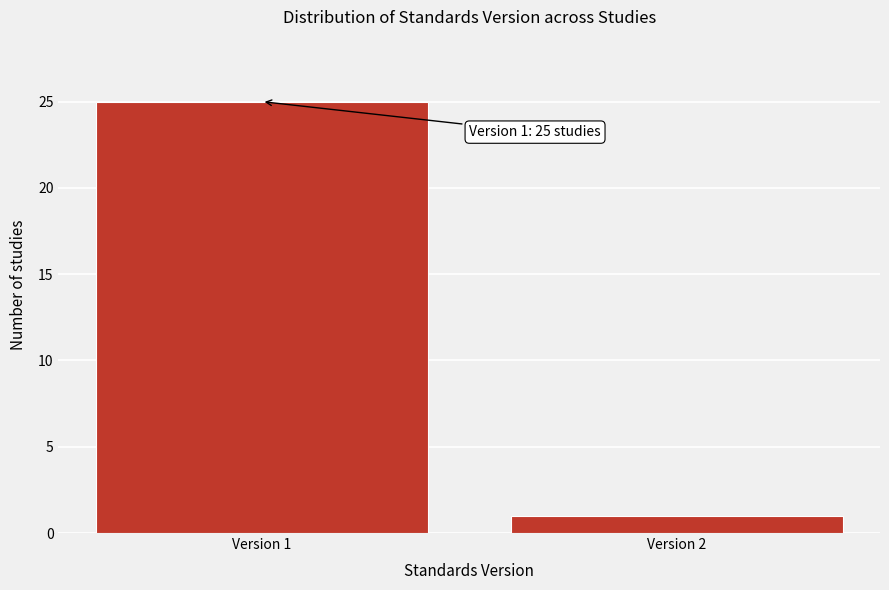

Reading right to left, list all the values displayed in this chart.

1	25